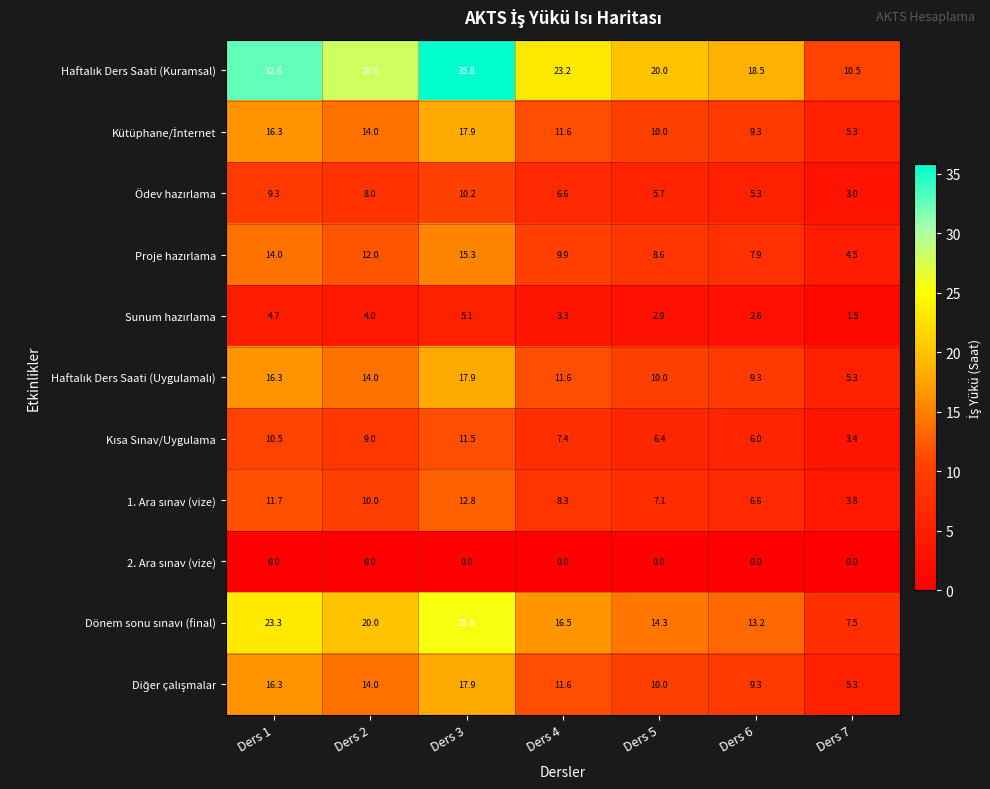

What is the spread (max minus min) of values at Ders 5?

20.0